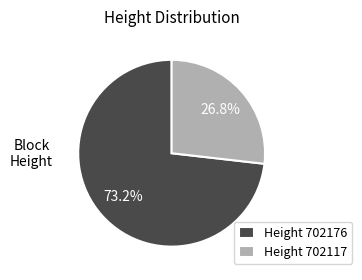

Which category has the biggest portion of the pie?

Height 702176